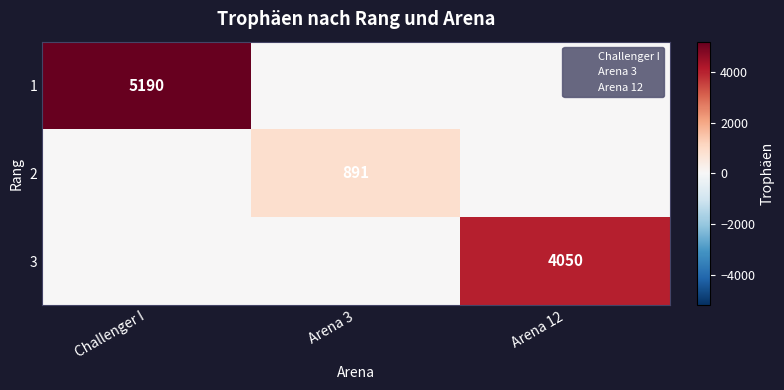

What is the difference between the maximum and minimum values in the 3 series?

4050